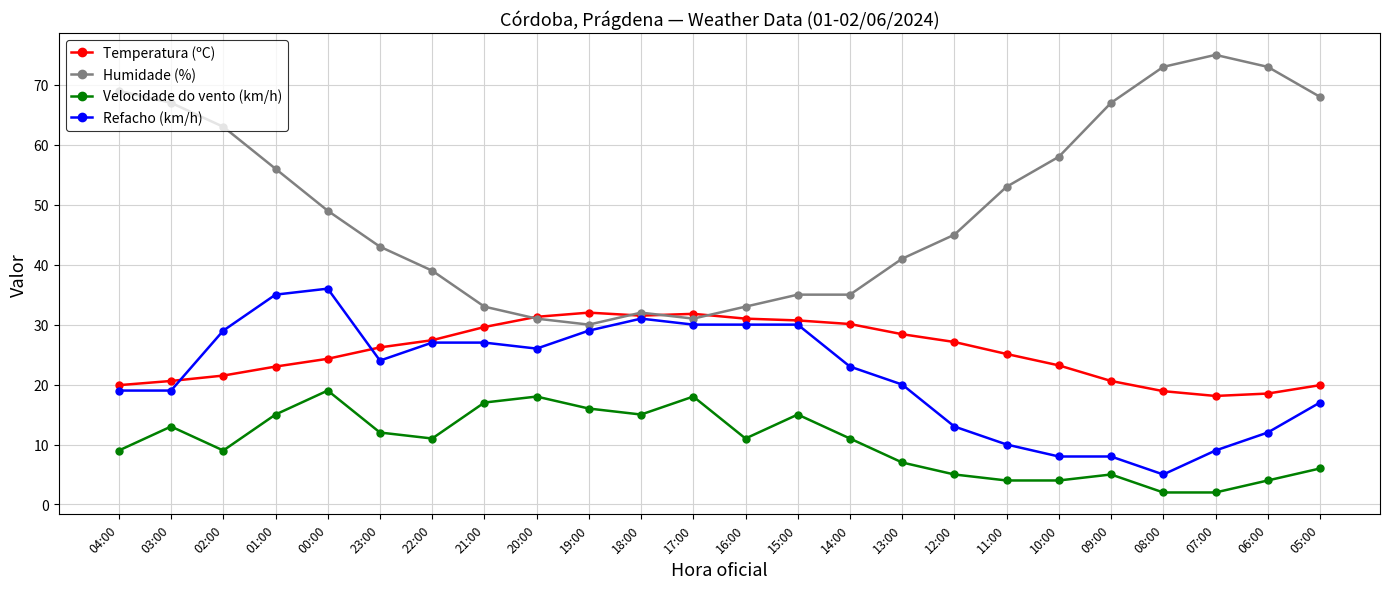

Where is the first local minimum for Velocidade do vento (km/h)?

02:00